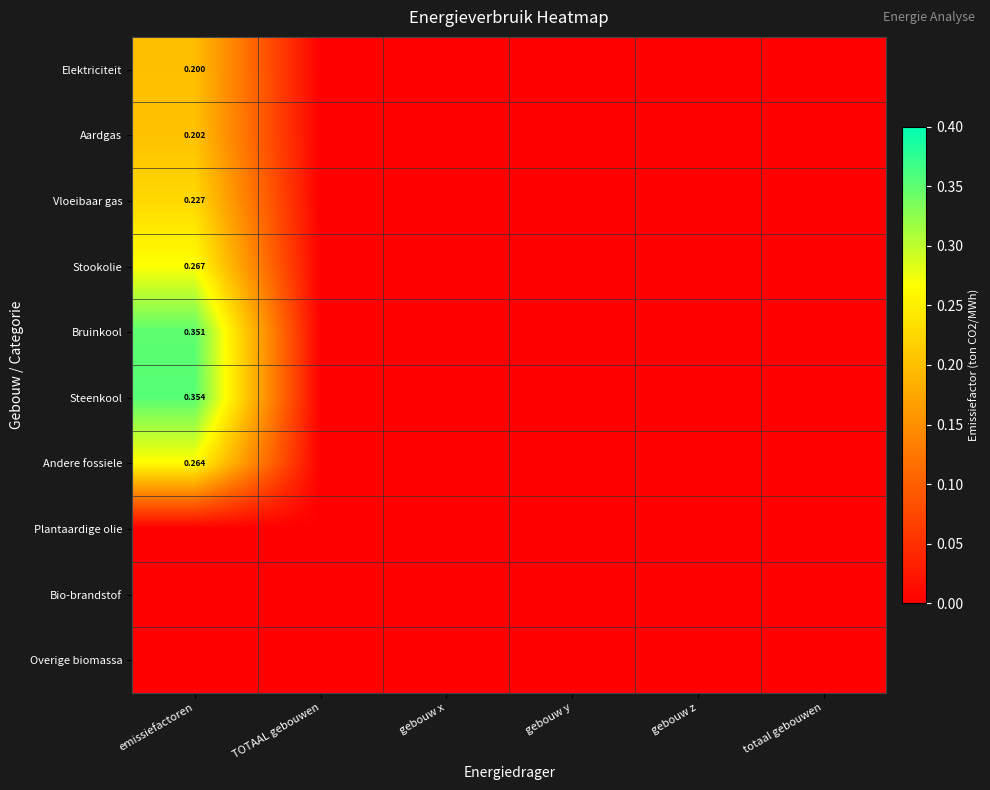

At which category is the sum across all series the highest?

emissiefactoren